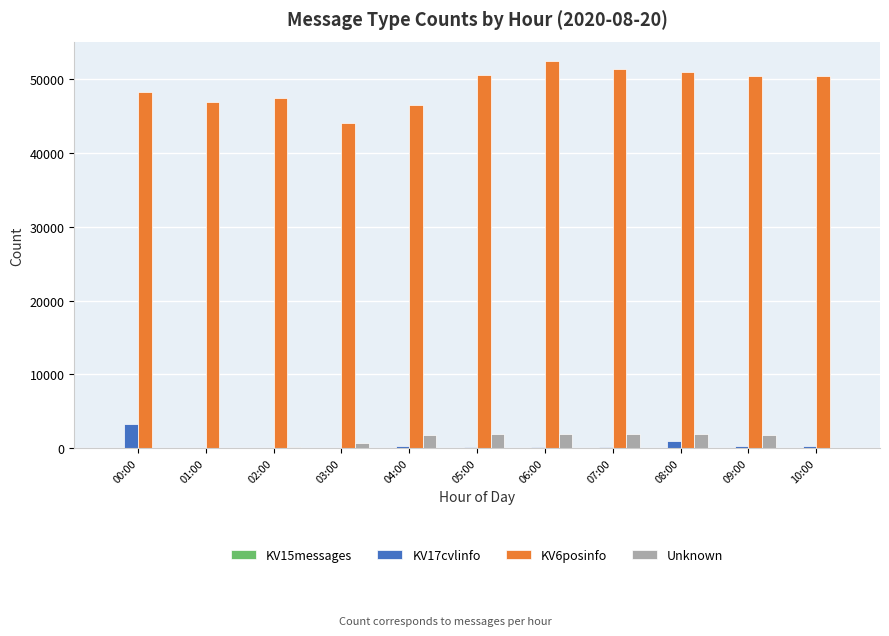

How many series are shown in this chart?

4